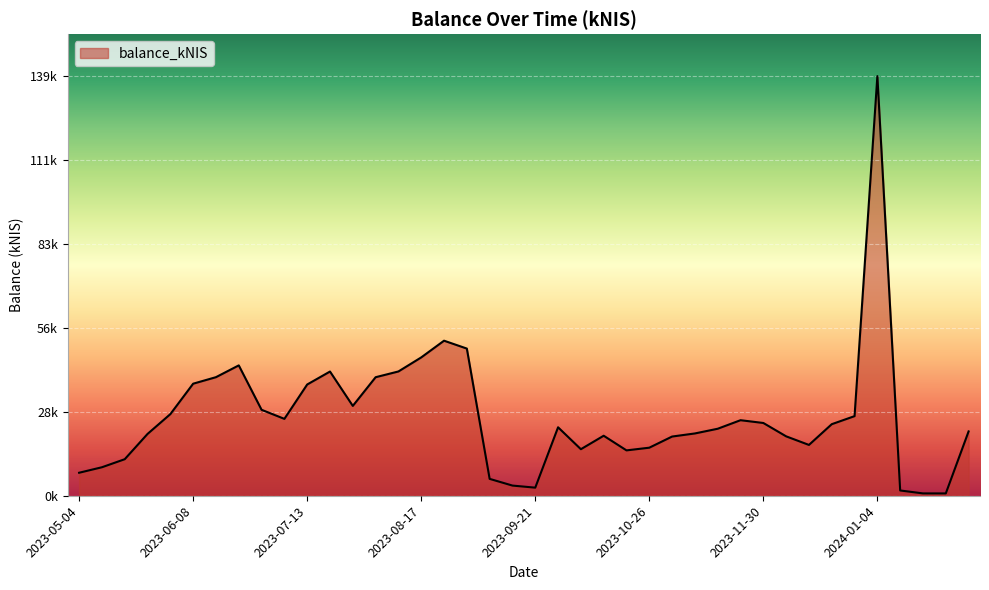

Rank the categories by value from lowest to highest.

2024-01-25, 2024-01-18, 2024-01-11, 2023-09-21, 2023-09-14, 2023-09-07, 2023-05-04, 2023-05-11, 2023-05-18, 2023-10-19, 2023-10-05, 2023-10-26, 2023-12-14, 2023-11-02, 2023-12-07, 2023-10-12, 2023-05-24, 2023-11-09, 2024-02-01, 2023-11-16, 2023-09-28, 2023-12-21, 2023-11-30, 2023-11-23, 2023-07-06, 2023-12-28, 2023-06-01, 2023-06-29, 2023-07-26, 2023-07-13, 2023-06-08, 2023-08-03, 2023-06-15, 2023-07-20, 2023-08-10, 2023-06-22, 2023-08-17, 2023-08-31, 2023-08-24, 2024-01-04